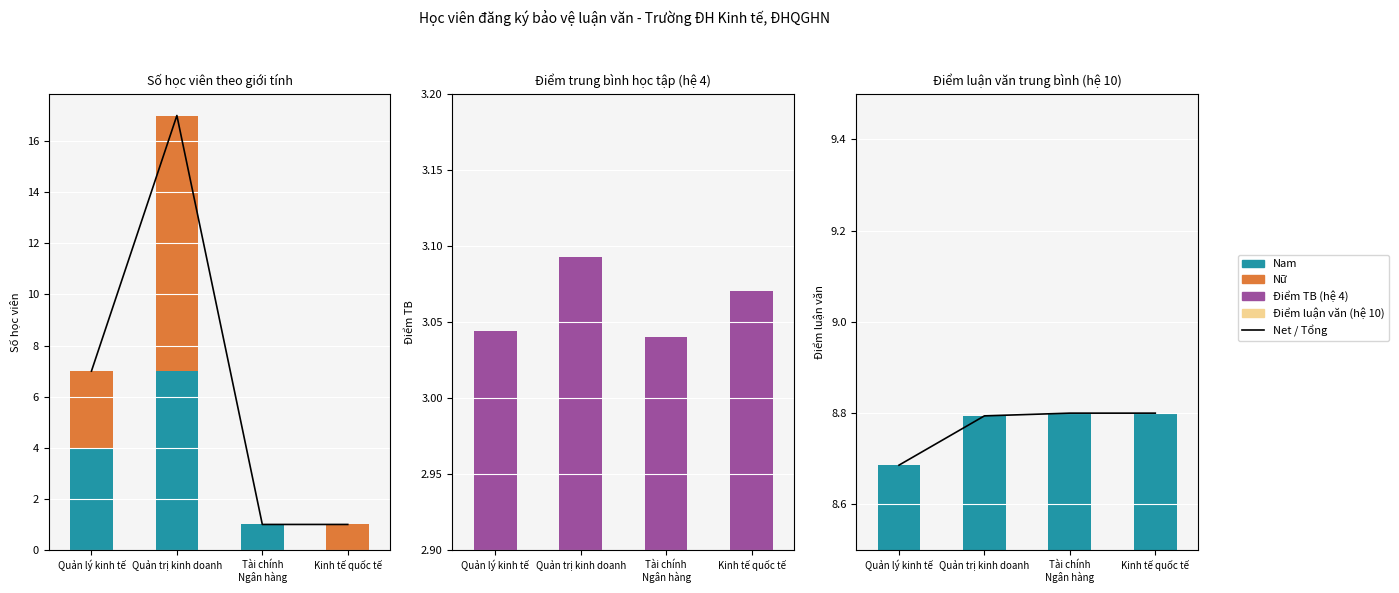

Count the number of categories in the chart.

4